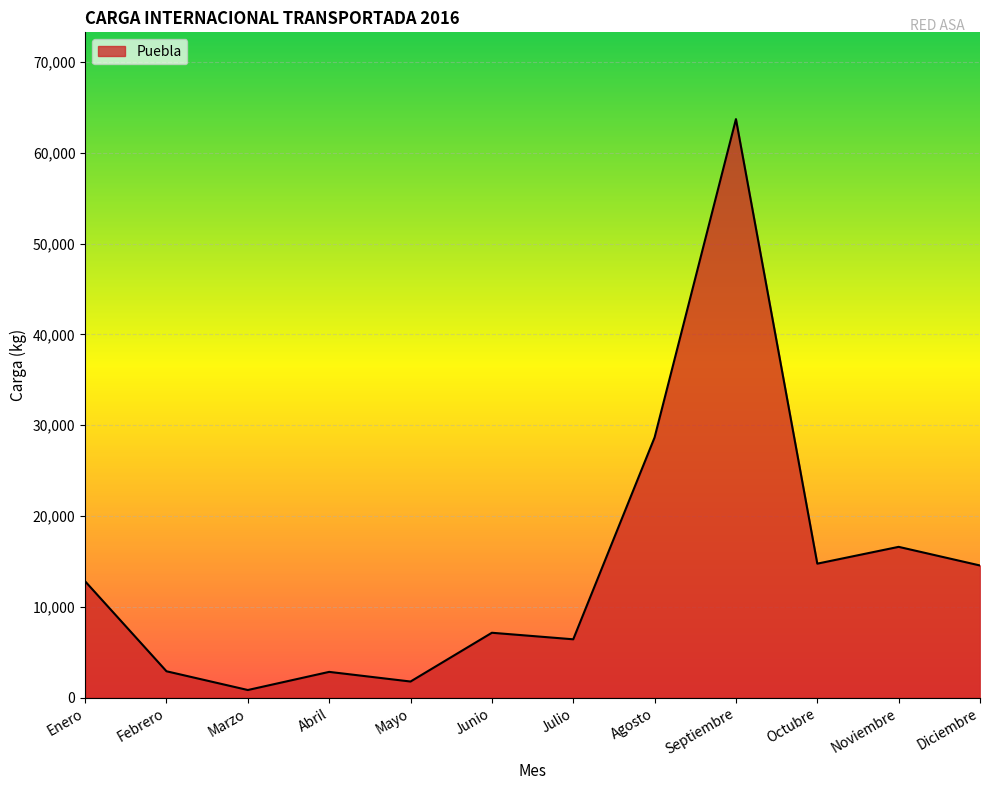

True or false: the data shows 2832 at Abril.

True